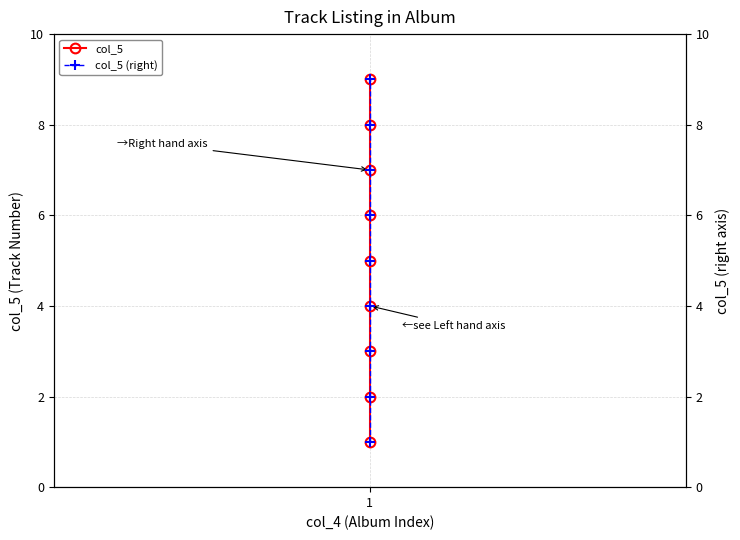

What is the value of the col_5 point at the 9th from the left?

9